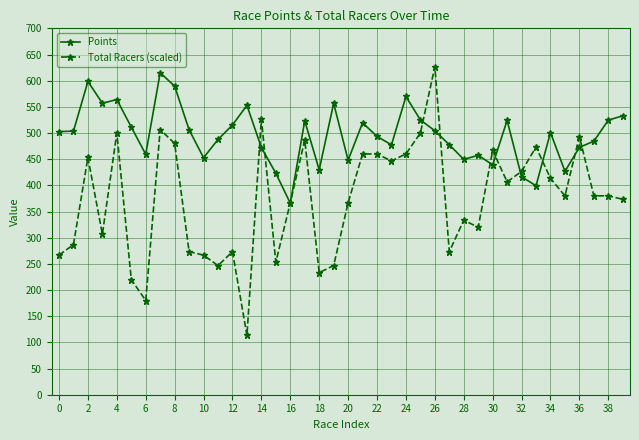

What is the smallest value displayed?

113.3